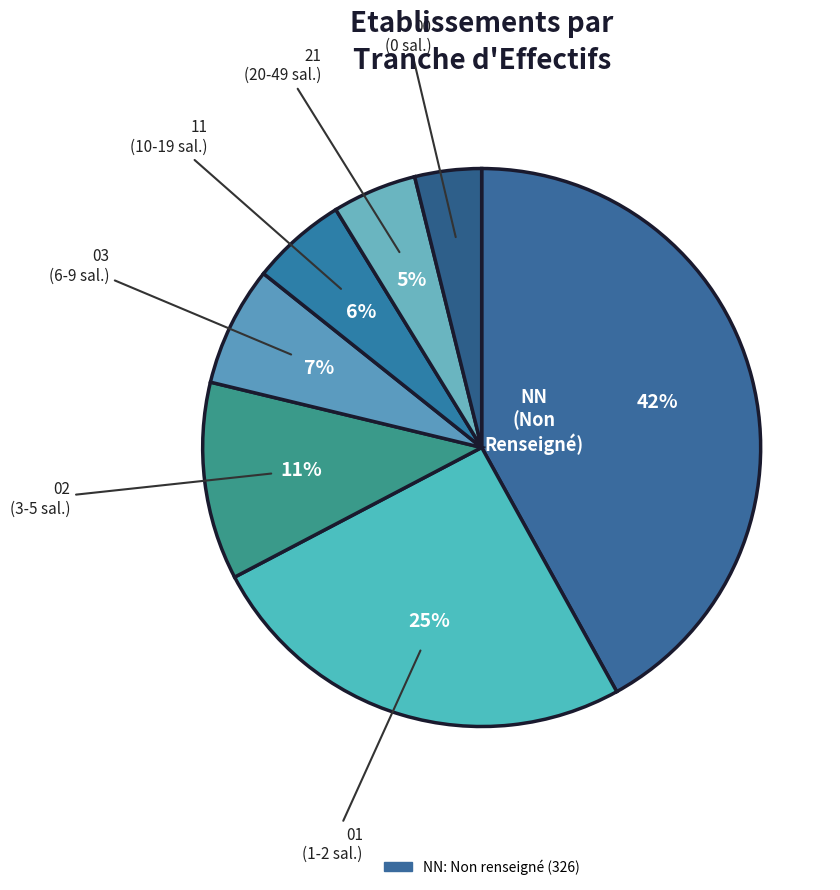

How many slices are in this pie chart?

7